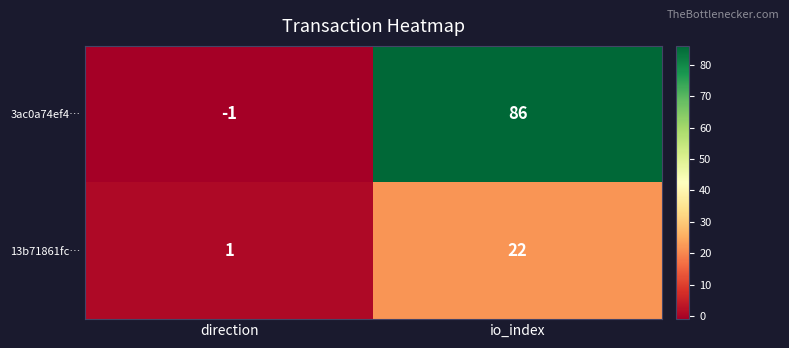

What is the greatest value displayed?

86